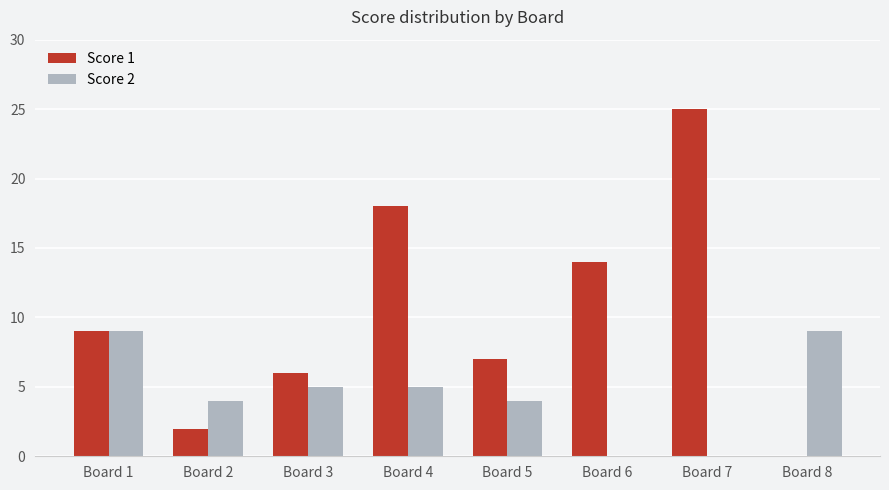

How many groups of bars are there?

8